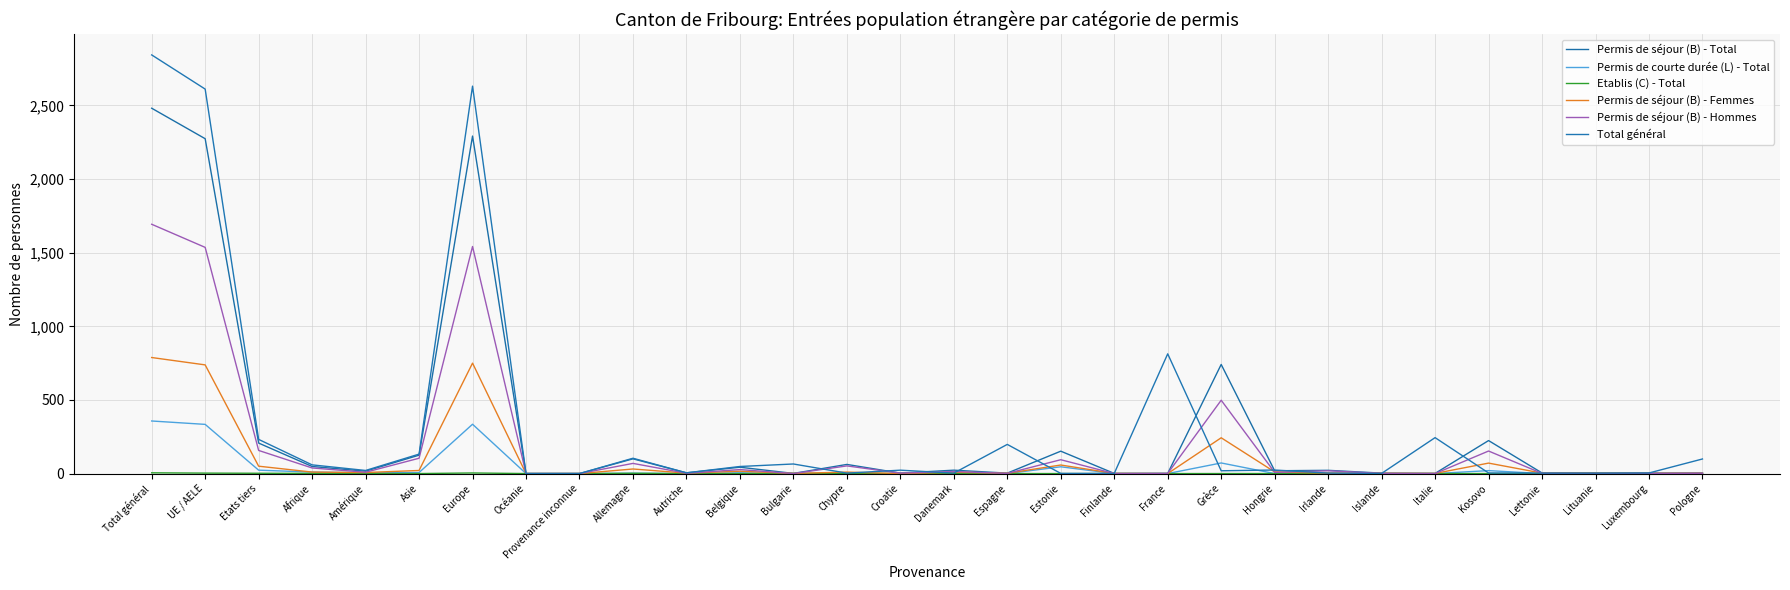

Which series has the widest spread of values?

Total général